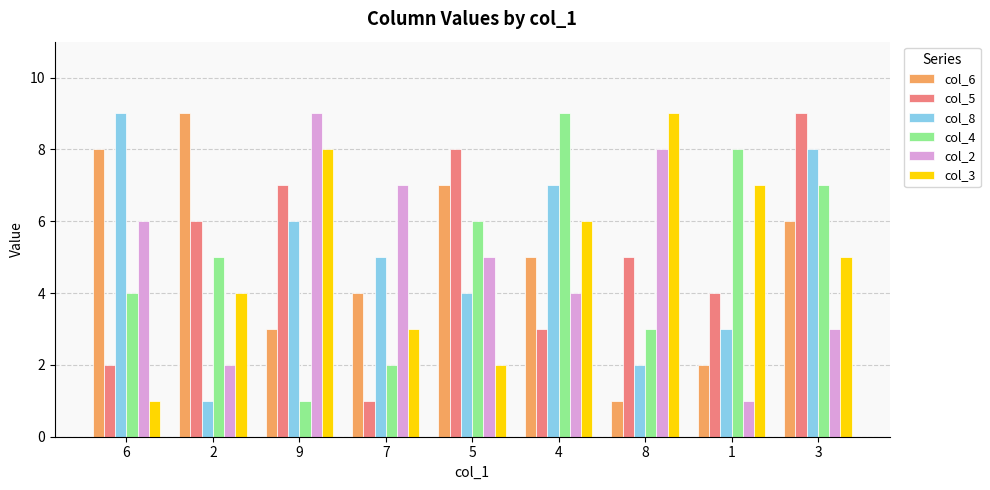

At 9, list the series in order from largest to smallest.

col_2, col_3, col_5, col_8, col_6, col_4